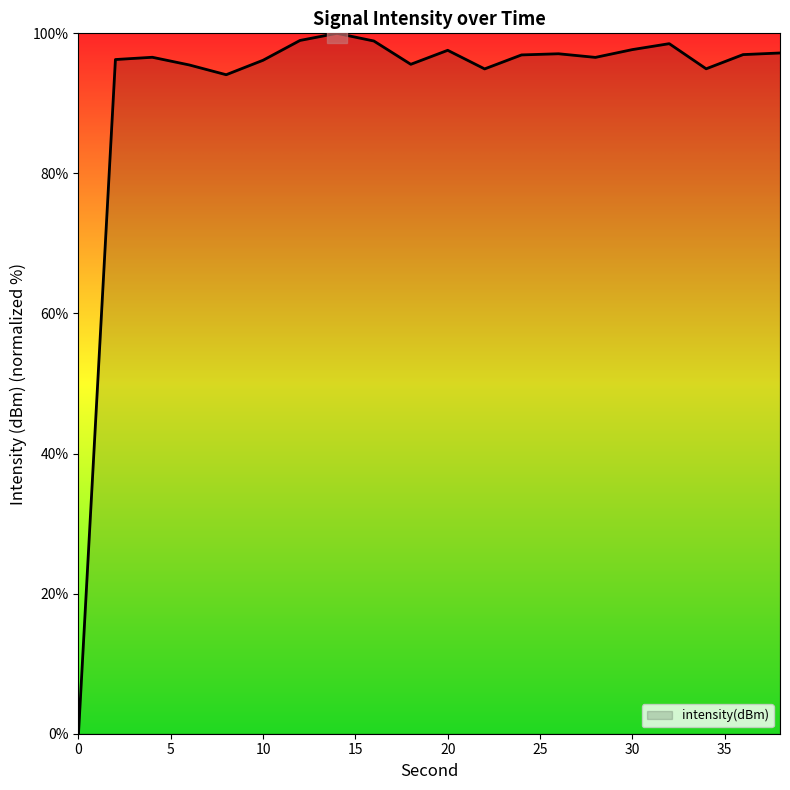

What is the difference between the maximum and minimum values?

100.0